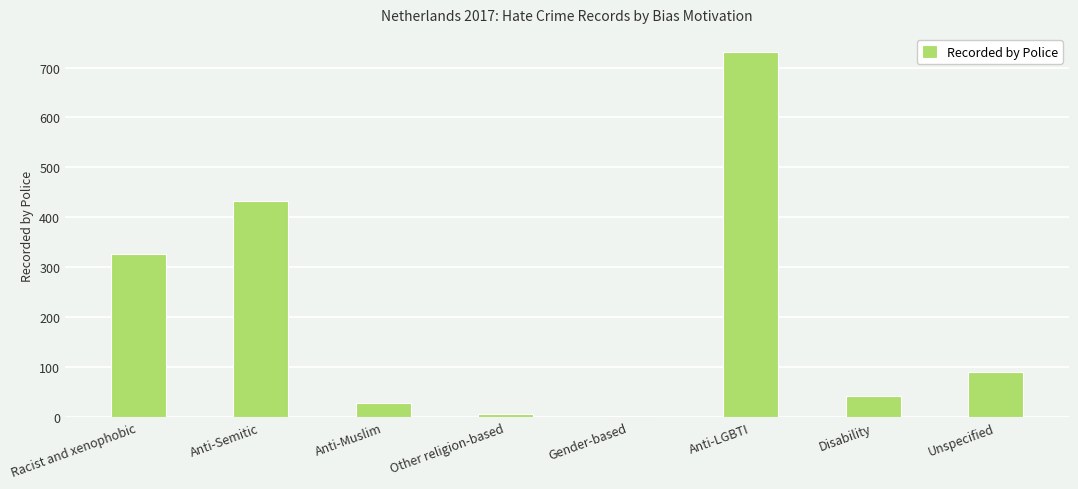

What is the change in value from Anti-LGBTI to Unspecified?

-641